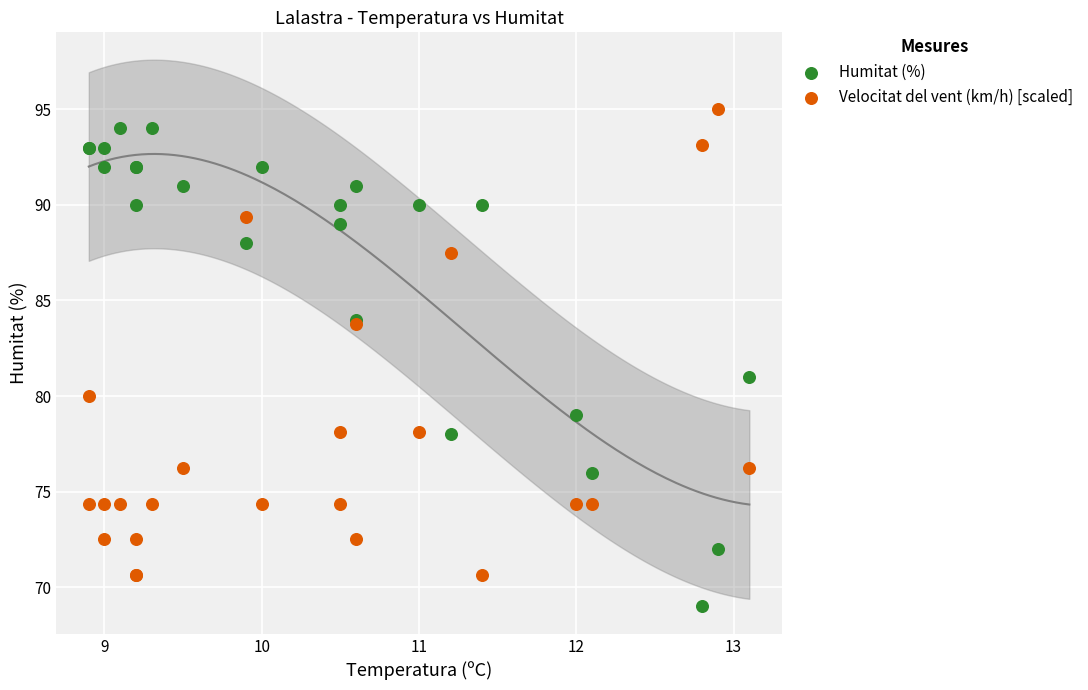

What are all the series names shown in the legend?

Humitat (%), Velocitat del vent (km/h) [scaled]